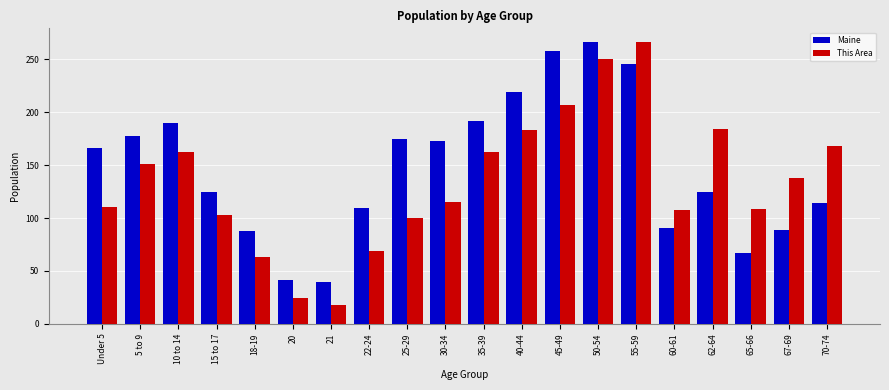

Which series has the largest total across all categories?

Maine